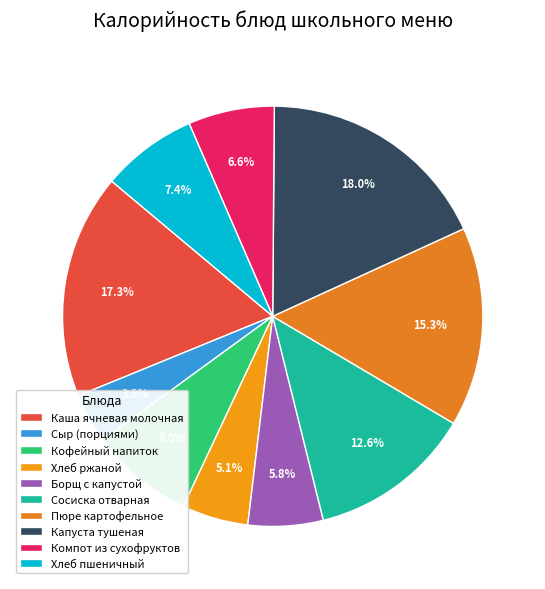

Is Пюре картофельное the majority of the pie?

No